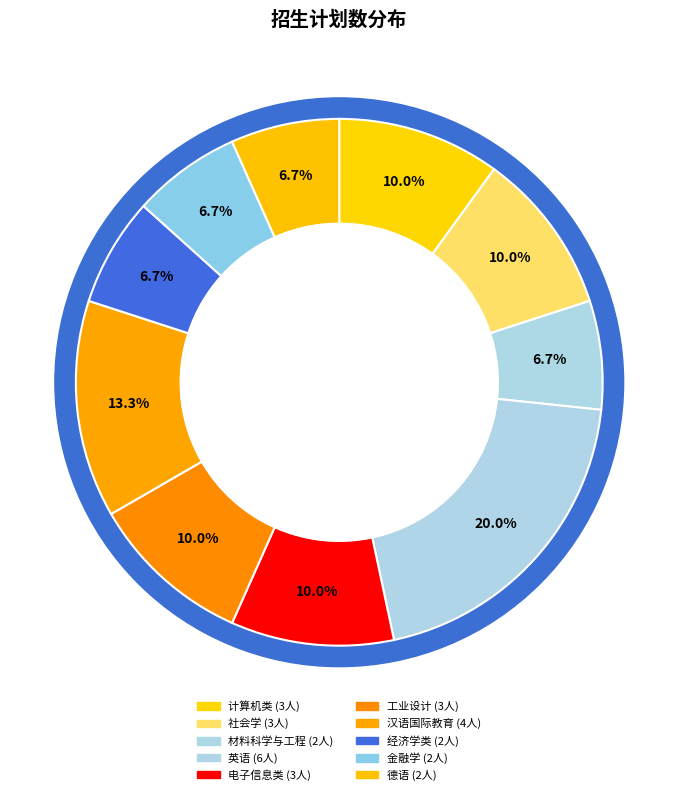

Which slice is the largest?

英语